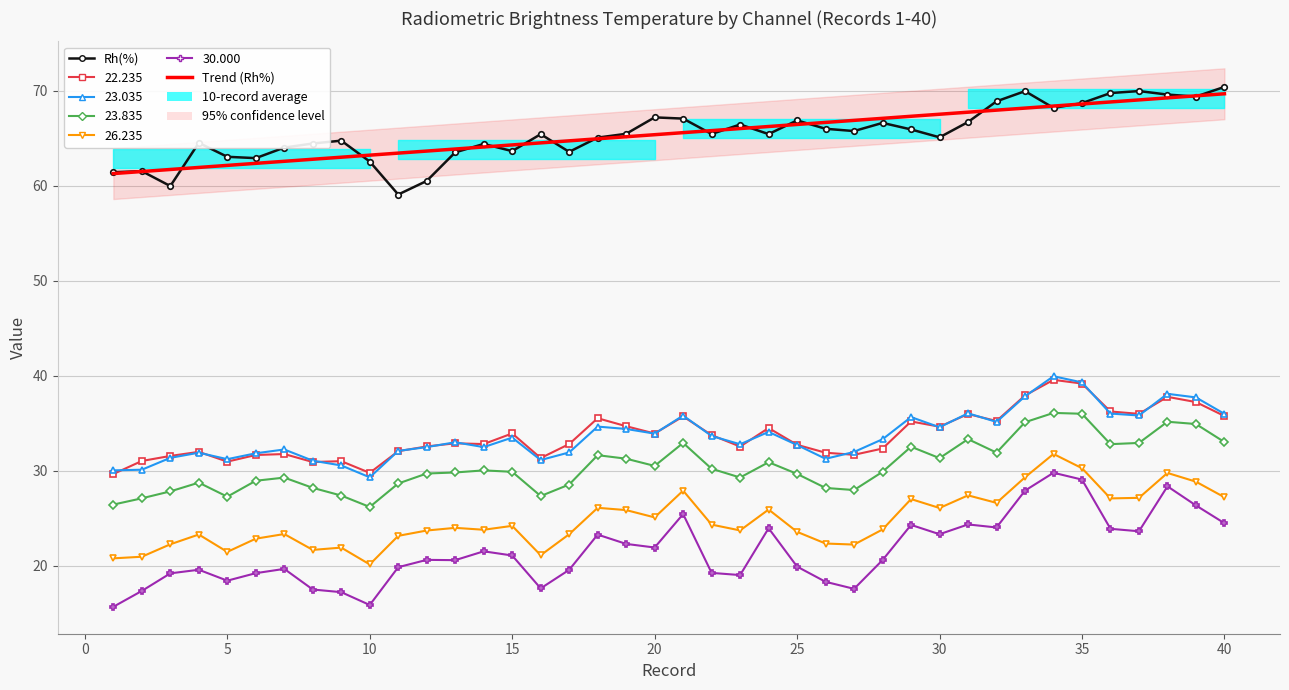

True or false: Trend (Rh%) has a value of 18.3 at 32.

False